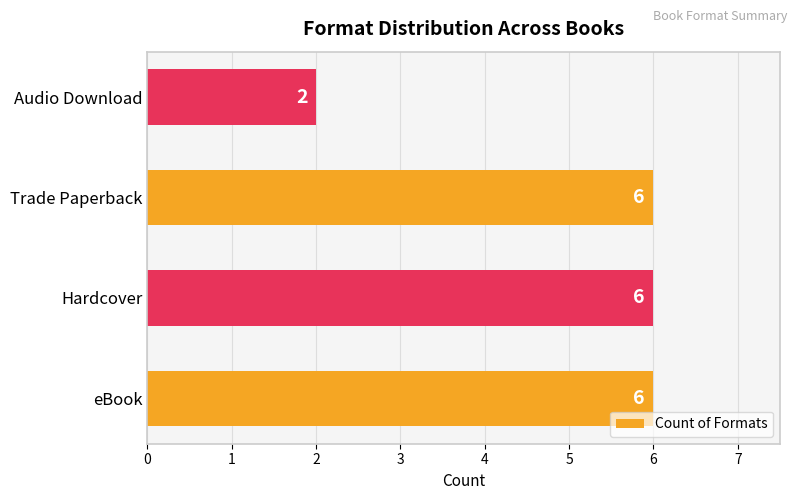

What is the difference between the maximum and minimum values?

4